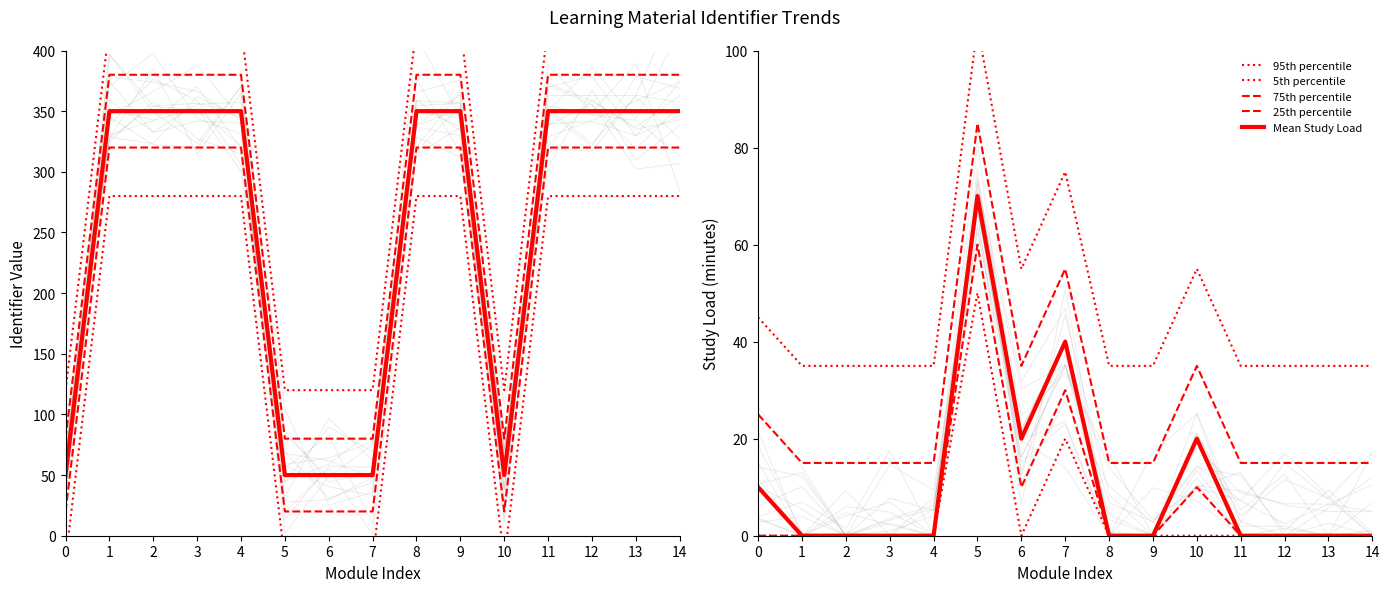

In 95th percentile, how many points are lower than both neighbors (excluding endpoints)?

1